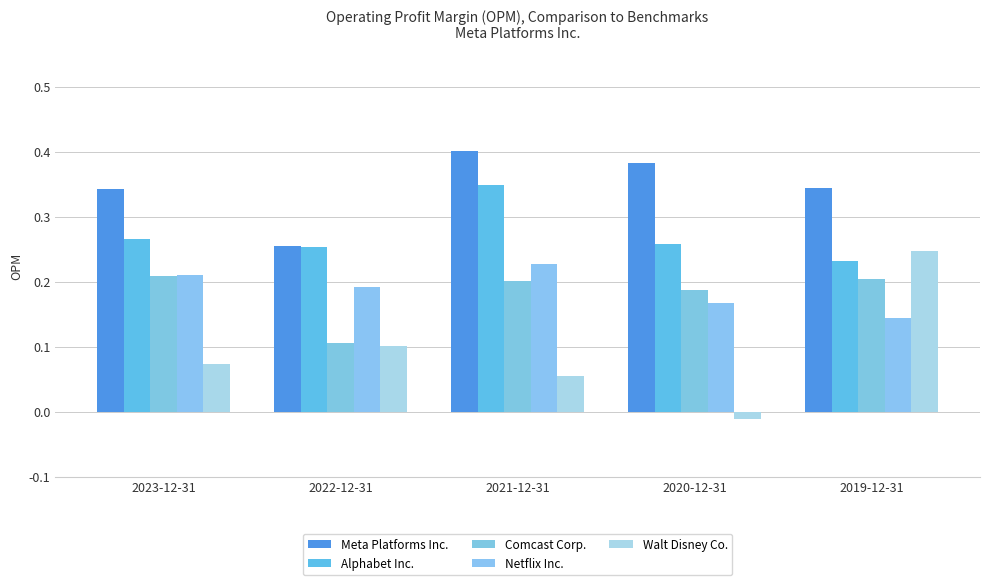

Between 2022-12-31 and 2020-12-31, which is larger?

2020-12-31